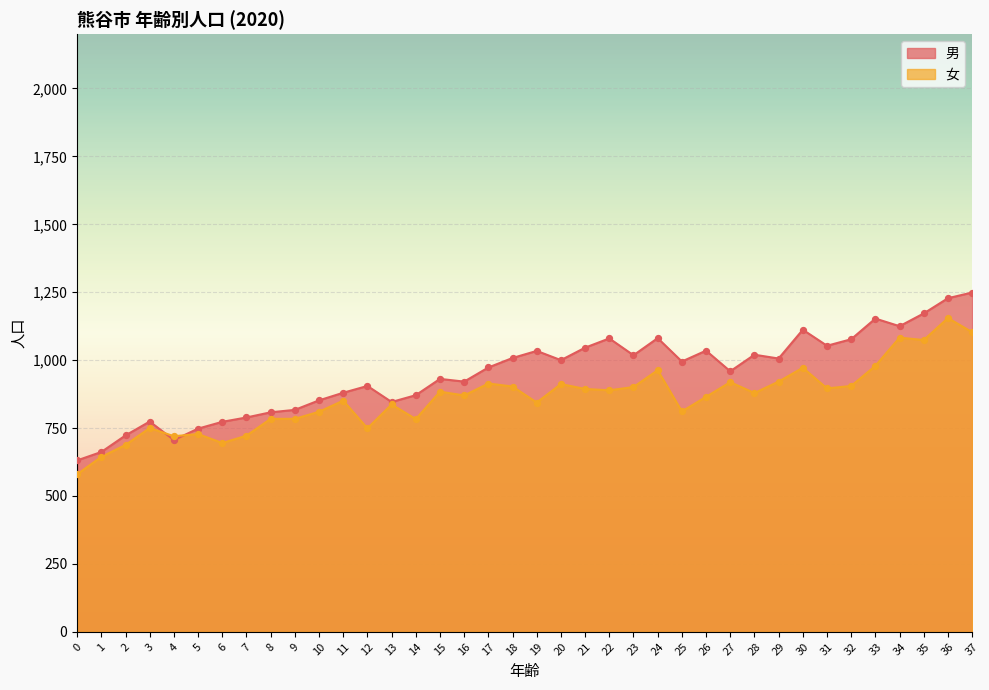

At which category is the sum across all series the highest?

36